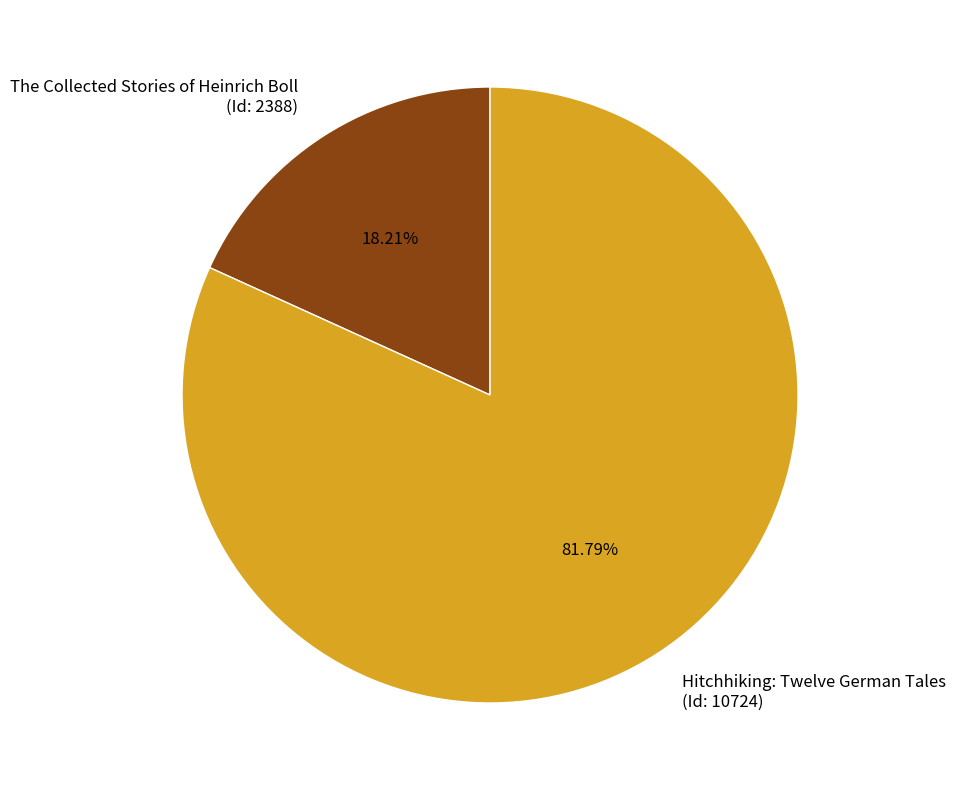

Which category has the biggest portion of the pie?

Hitchhiking: Twelve German Tales (Id: 10724)